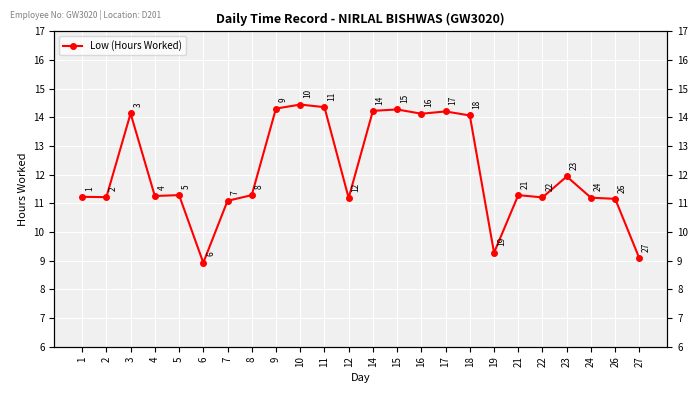

Count the number of categories in the chart.

24